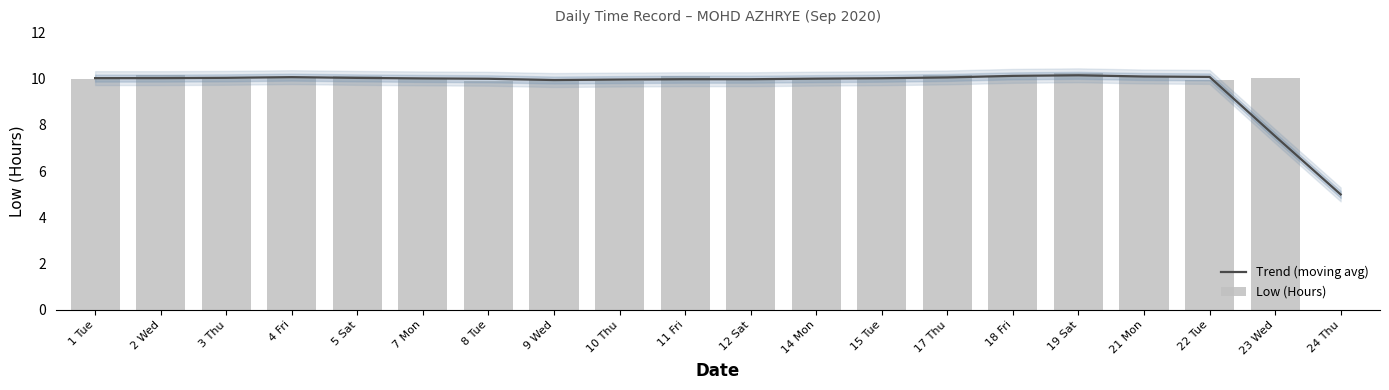

List the series in order of their overall mean, highest first.

Trend (moving avg), Low (Hours)